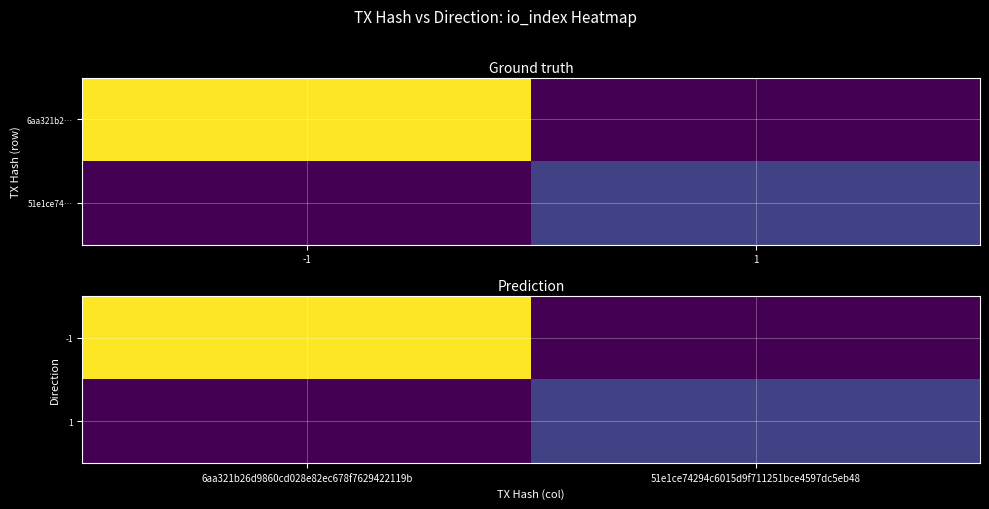

The value of 1 at 6aa321b26d9860cd028e82ec678f7629422119b is 0. True or false?

True